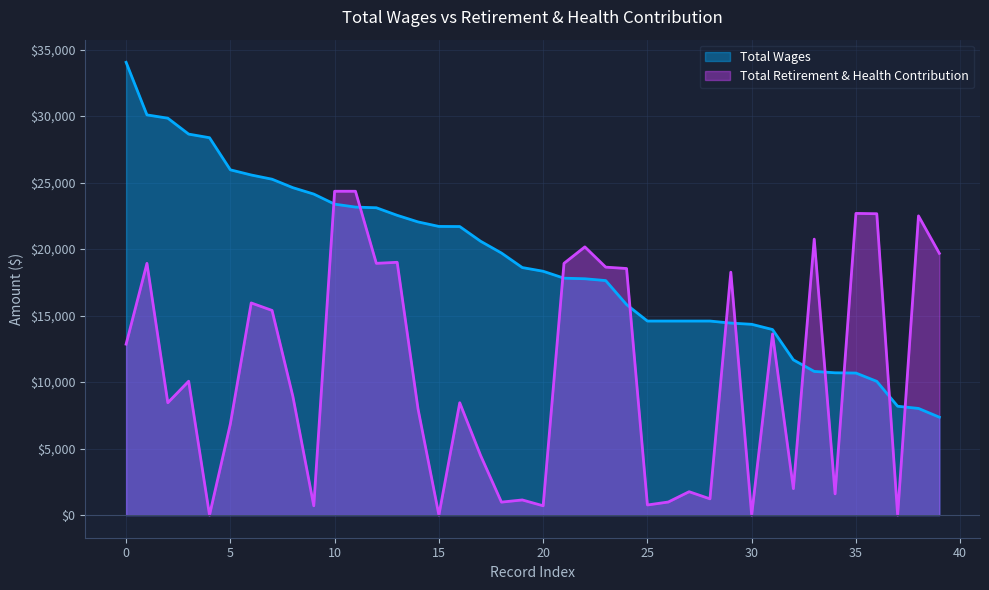

What is the sum of the Total Wages values at 11 and 27?

37741